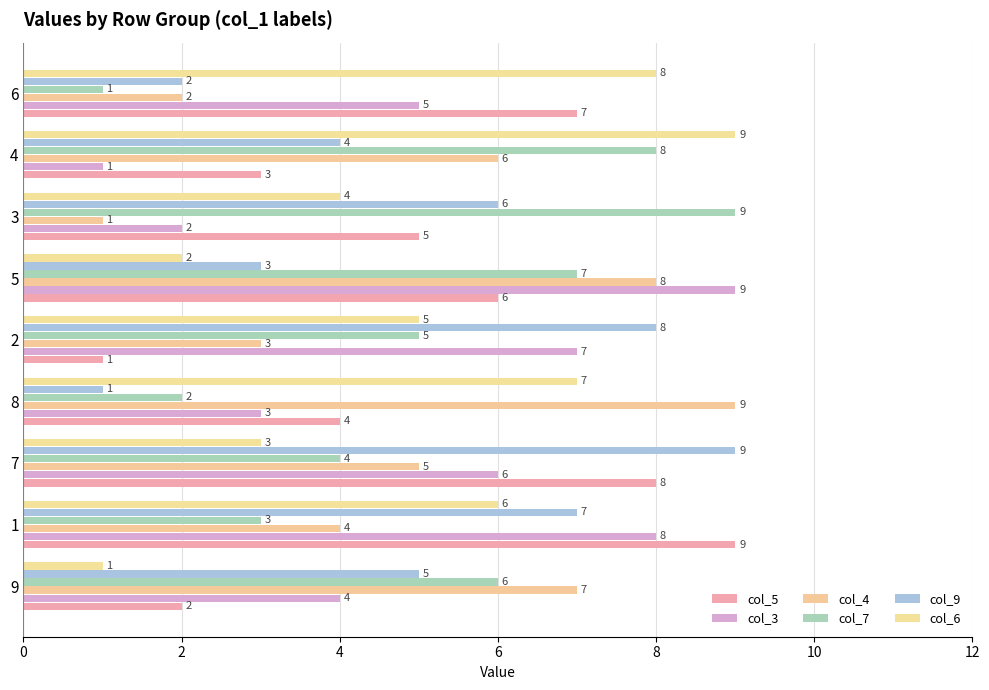

How many series are shown in this chart?

6